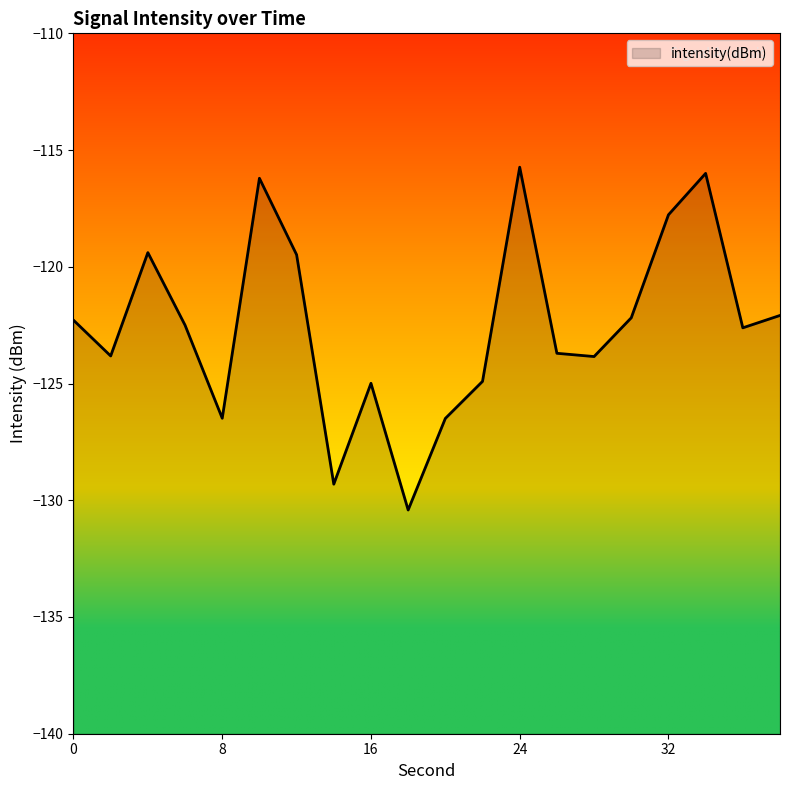

Which category has the lowest value across all series?

18